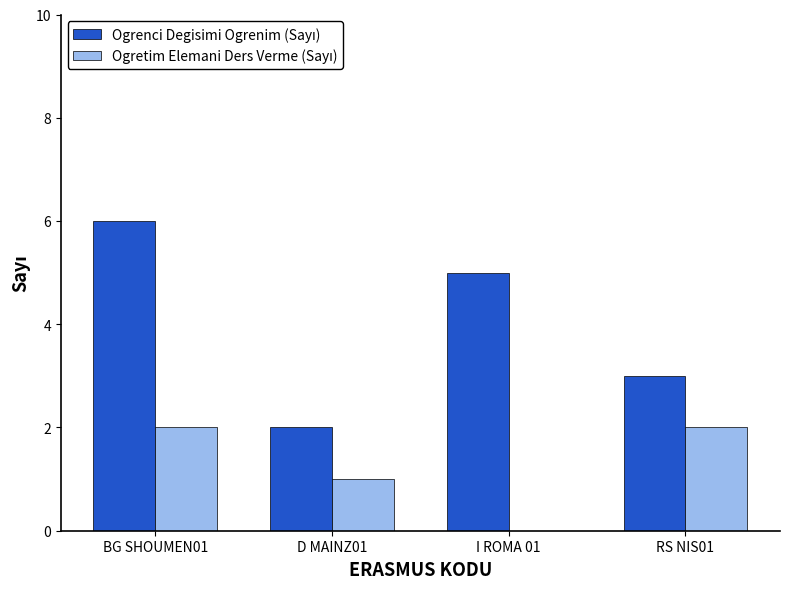

At which category is the sum across all series the highest?

BG SHOUMEN01